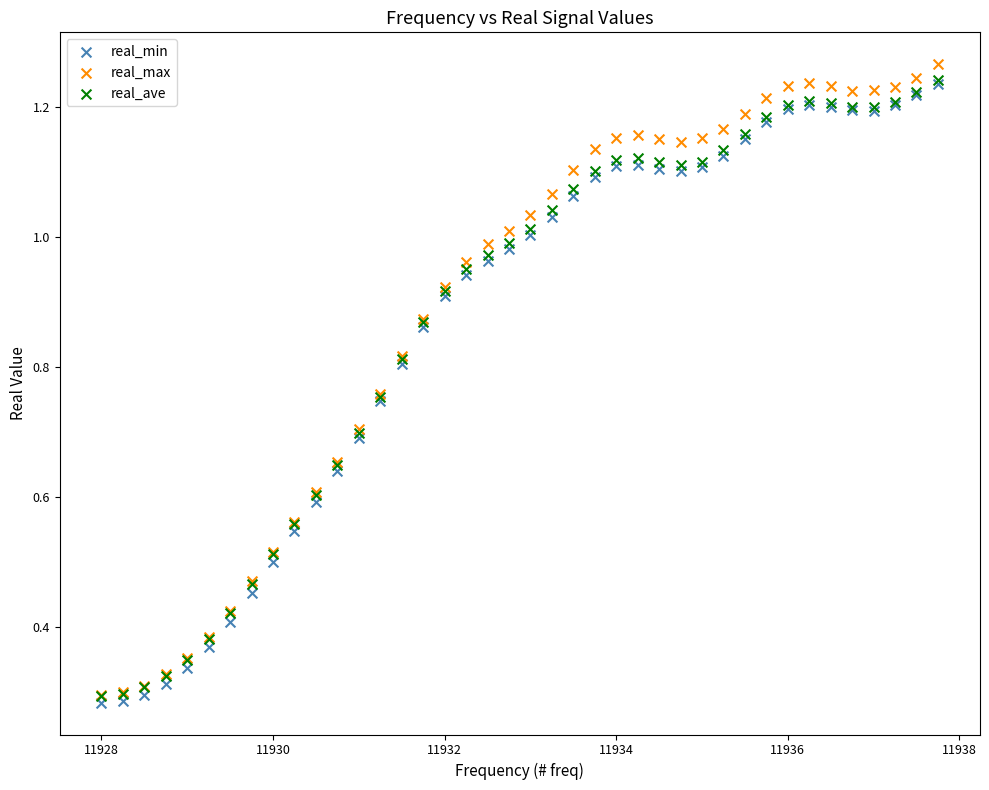

What are all the series names shown in the legend?

real_min, real_max, real_ave